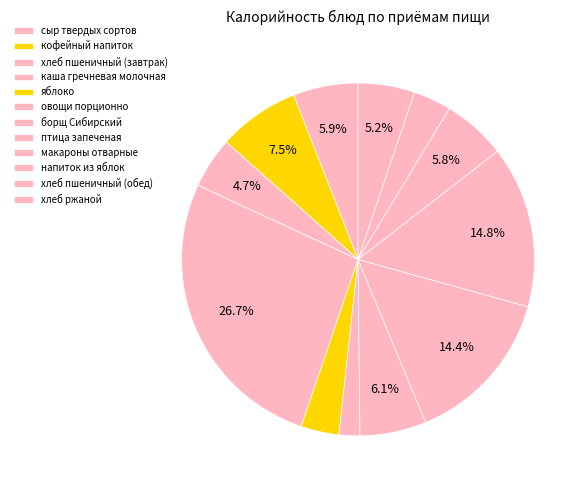

Approximately how many times larger is the value at кофейный напиток compared to овощи порционно?

3.9